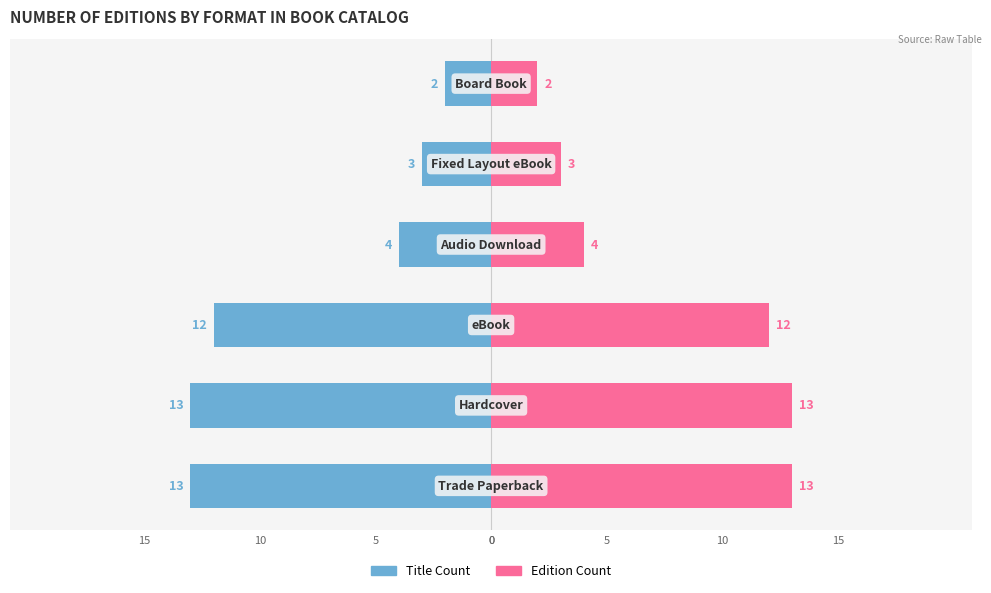

Does the chart contain stacked bars?

No